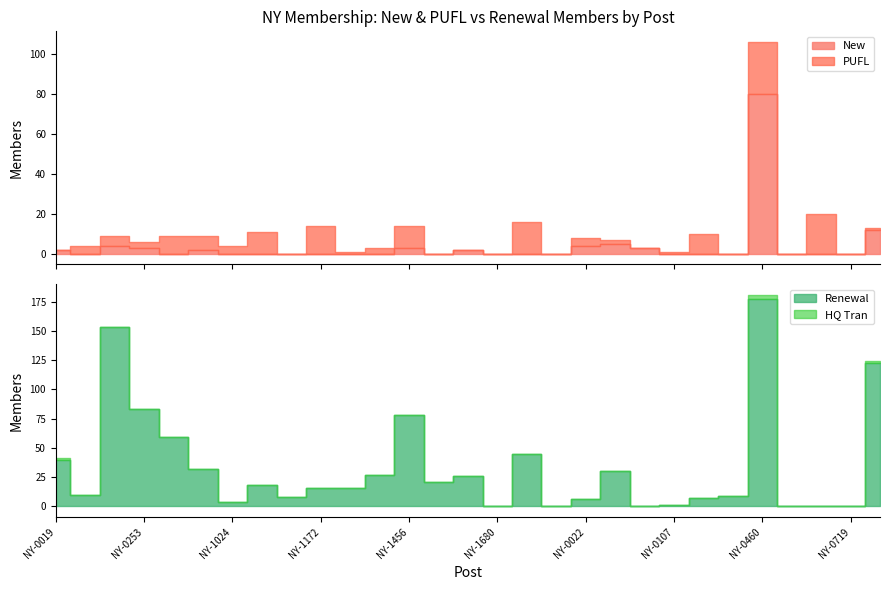

Reading left to right, transcribe all the data shown in this chart.

New: 2	0	4	3	0	2	0	0	0	0	0	0	3	0	2	0	0	0	4	5	3	0	0	0	80	0	0	0	12
PUFL: 0	4	5	3	9	7	4	11	0	14	1	3	11	0	0	0	16	0	4	2	0	1	10	0	26	0	20	0	1
Renewal: 40	10	153	83	59	32	4	18	8	16	16	27	78	21	26	0	45	0	6	30	0	1	7	9	177	0	0	0	123
HQ Tran: 1	0	0	0	0	0	0	0	0	0	0	0	0	0	0	0	0	0	0	0	0	0	0	0	4	0	0	0	1
Totals: 43	14	162	89	68	41	8	29	8	30	17	30	92	21	28	0	61	0	10	32	0	1	17	10	287	0	20	0	137